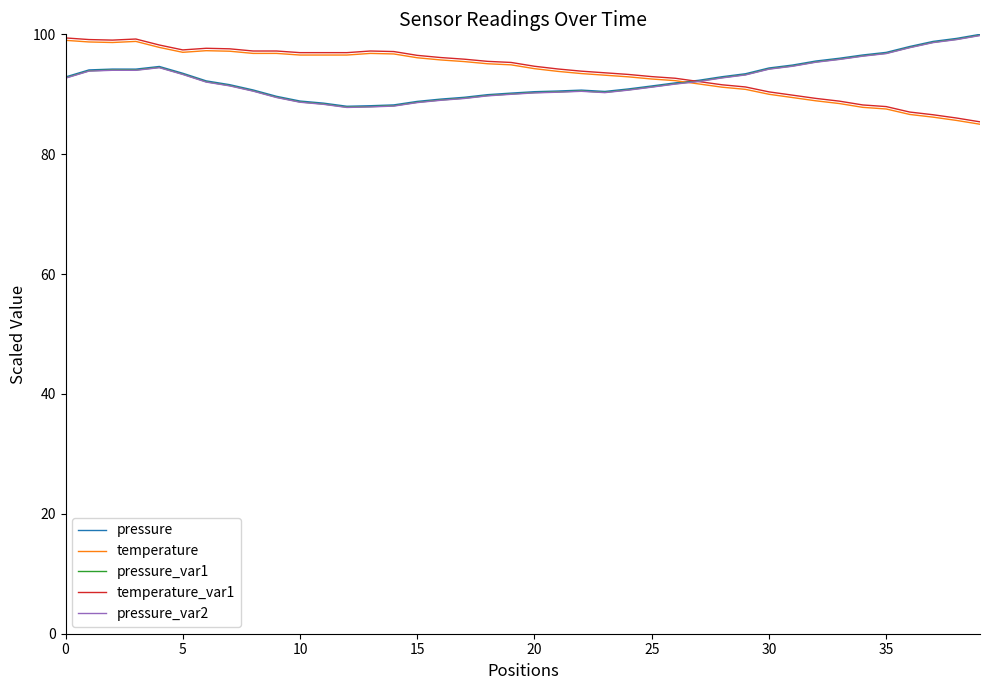

What is the smallest value displayed?

85.0